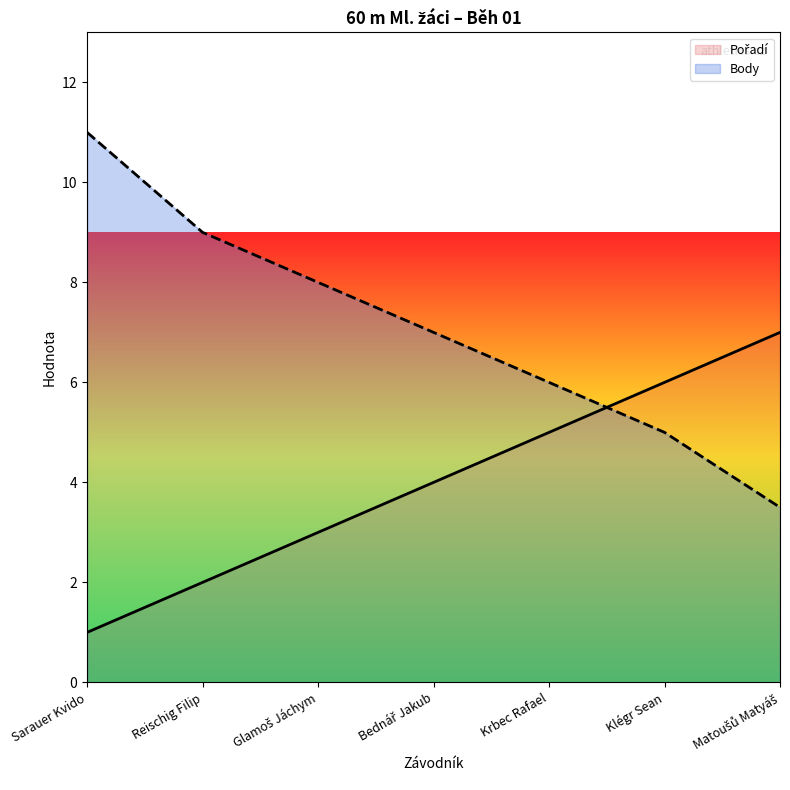

Reading left to right, list all the values displayed in this chart.

Pořadí: Sarauer Kvido=1.0	Reischig Filip=2.0	Glamoš Jáchym=3.0	Bednář Jakub=4.0	Krbec Rafael=5.0	Klégr Sean=6.0	Matoušů Matyáš=7.0
Body: Sarauer Kvido=11.0	Reischig Filip=9.0	Glamoš Jáchym=8.0	Bednář Jakub=7.0	Krbec Rafael=6.0	Klégr Sean=5.0	Matoušů Matyáš=3.5